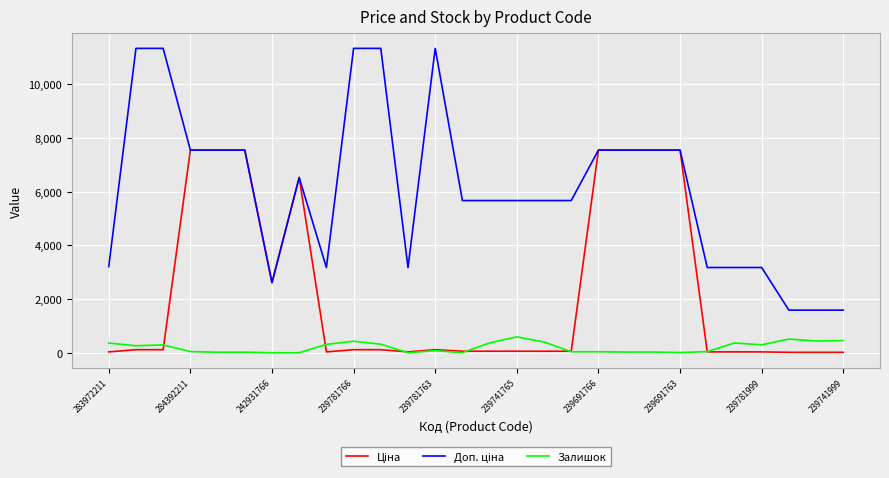

Which series has the largest range (max minus min)?

Доп. ціна